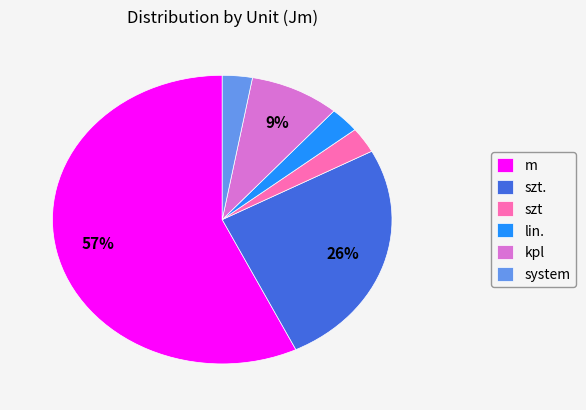

Do system and szt. together represent more than half of the pie?

No